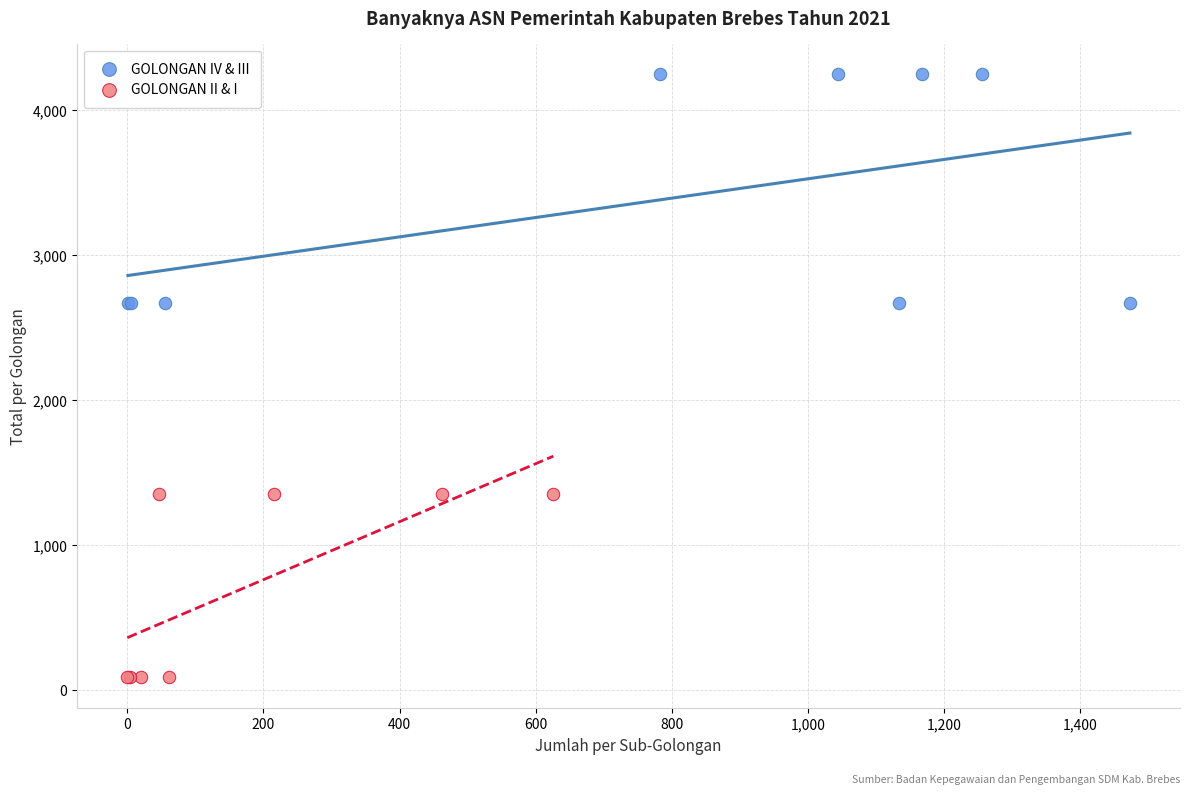

Which series contains the lowest Y value?

GOLONGAN II & I